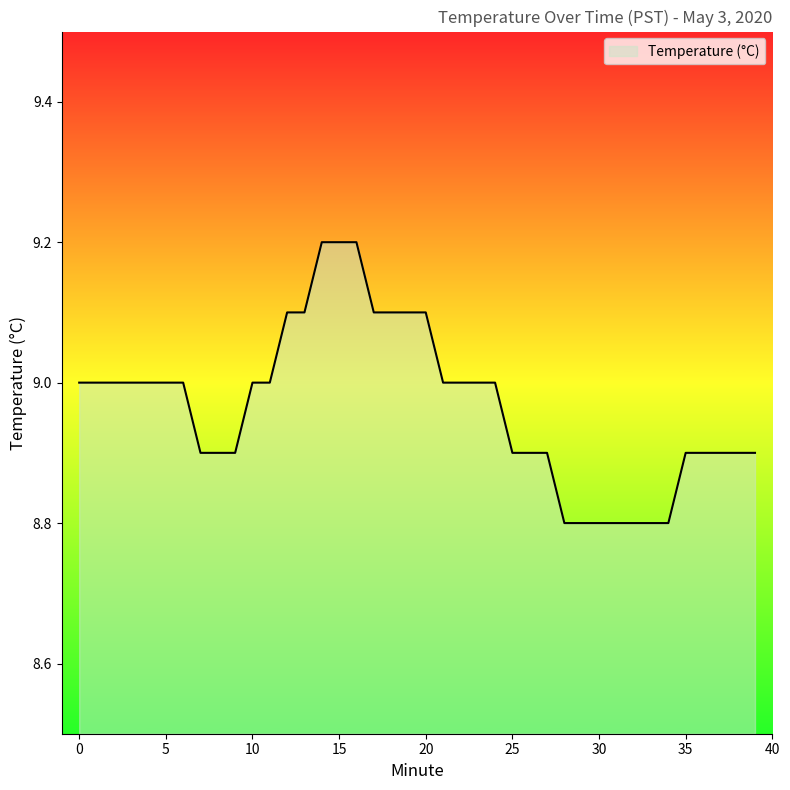

What is the smallest value displayed?

8.8